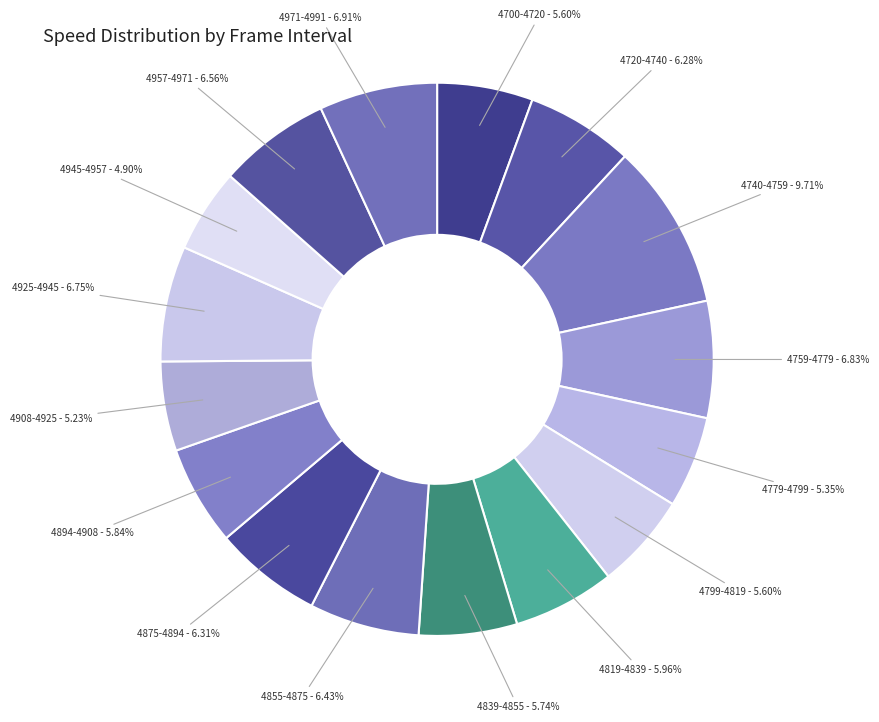

How many slices are in this pie chart?

16